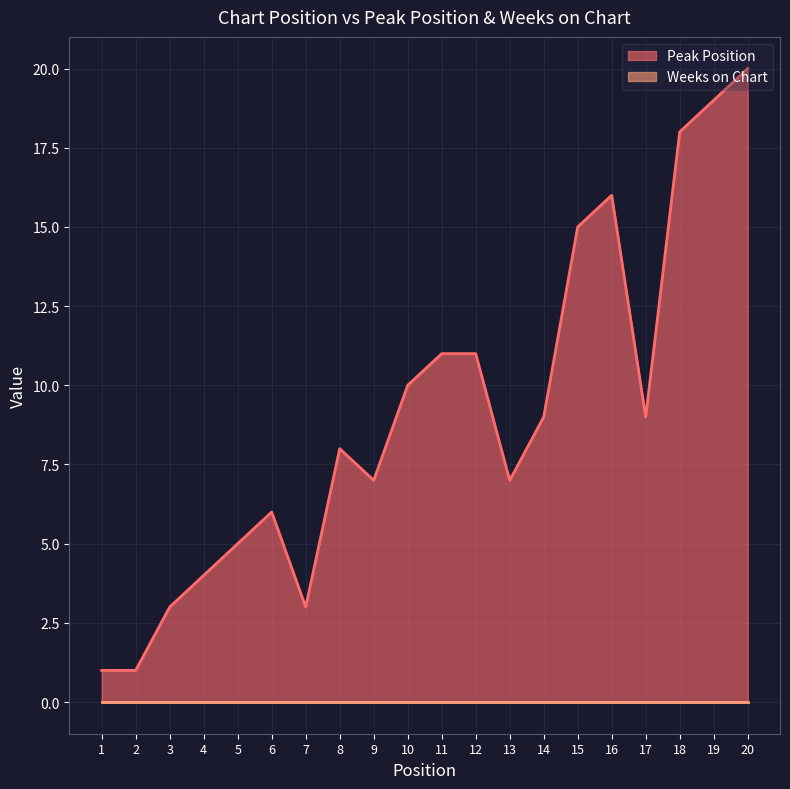

How many values are below 9?

10